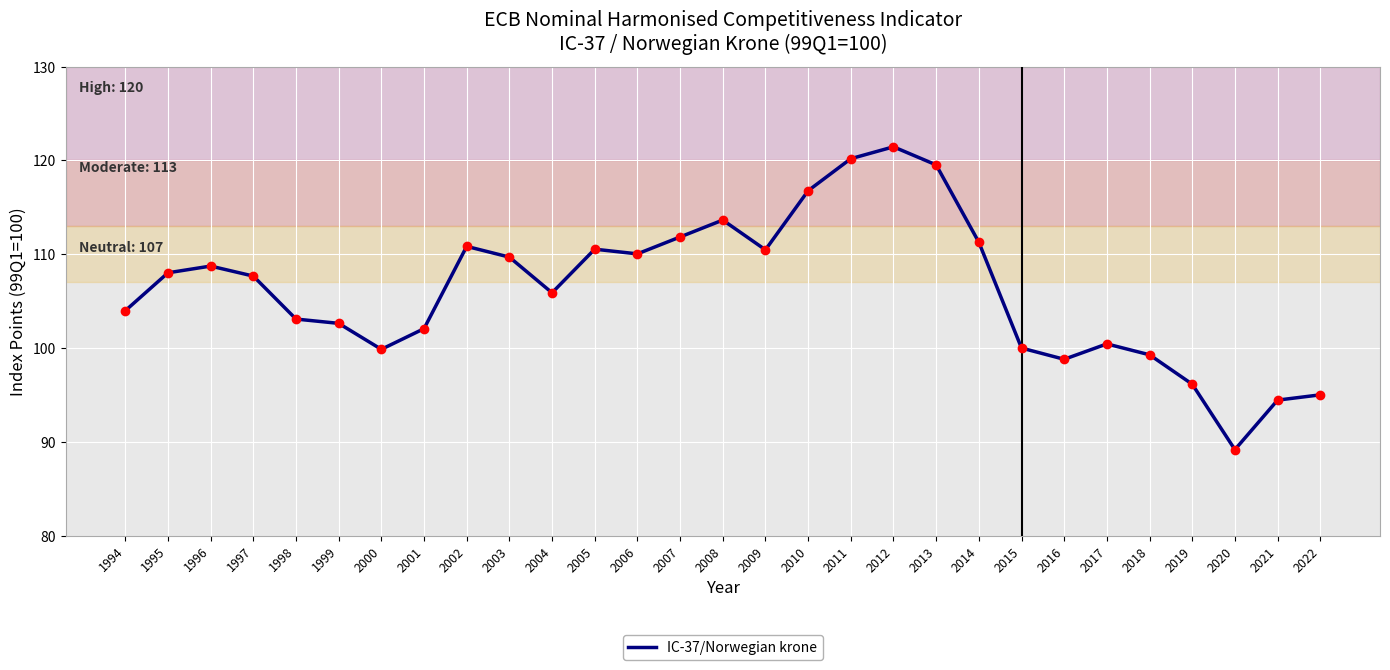

What is the difference between the maximum and minimum values?

32.3